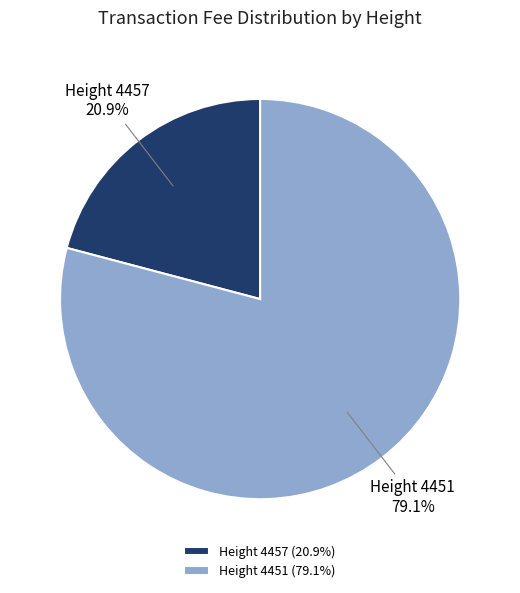

Approximately how many times larger is the value at Height 4457 (20.9%) compared to Height 4451 (79.1%)?

0.3